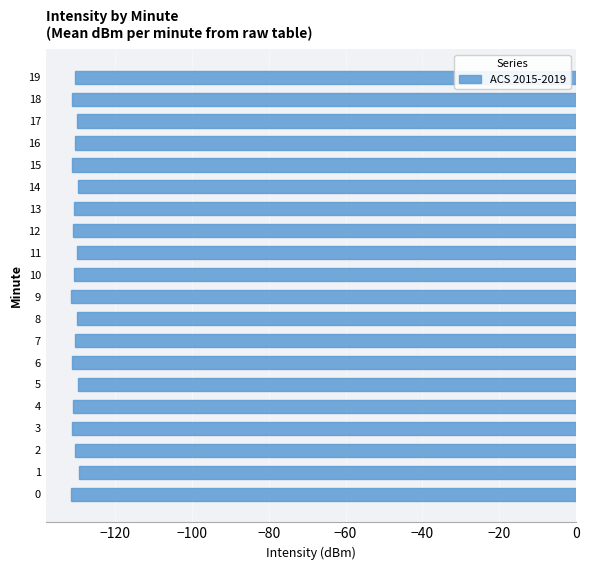

What is the smallest value displayed?

-131.4